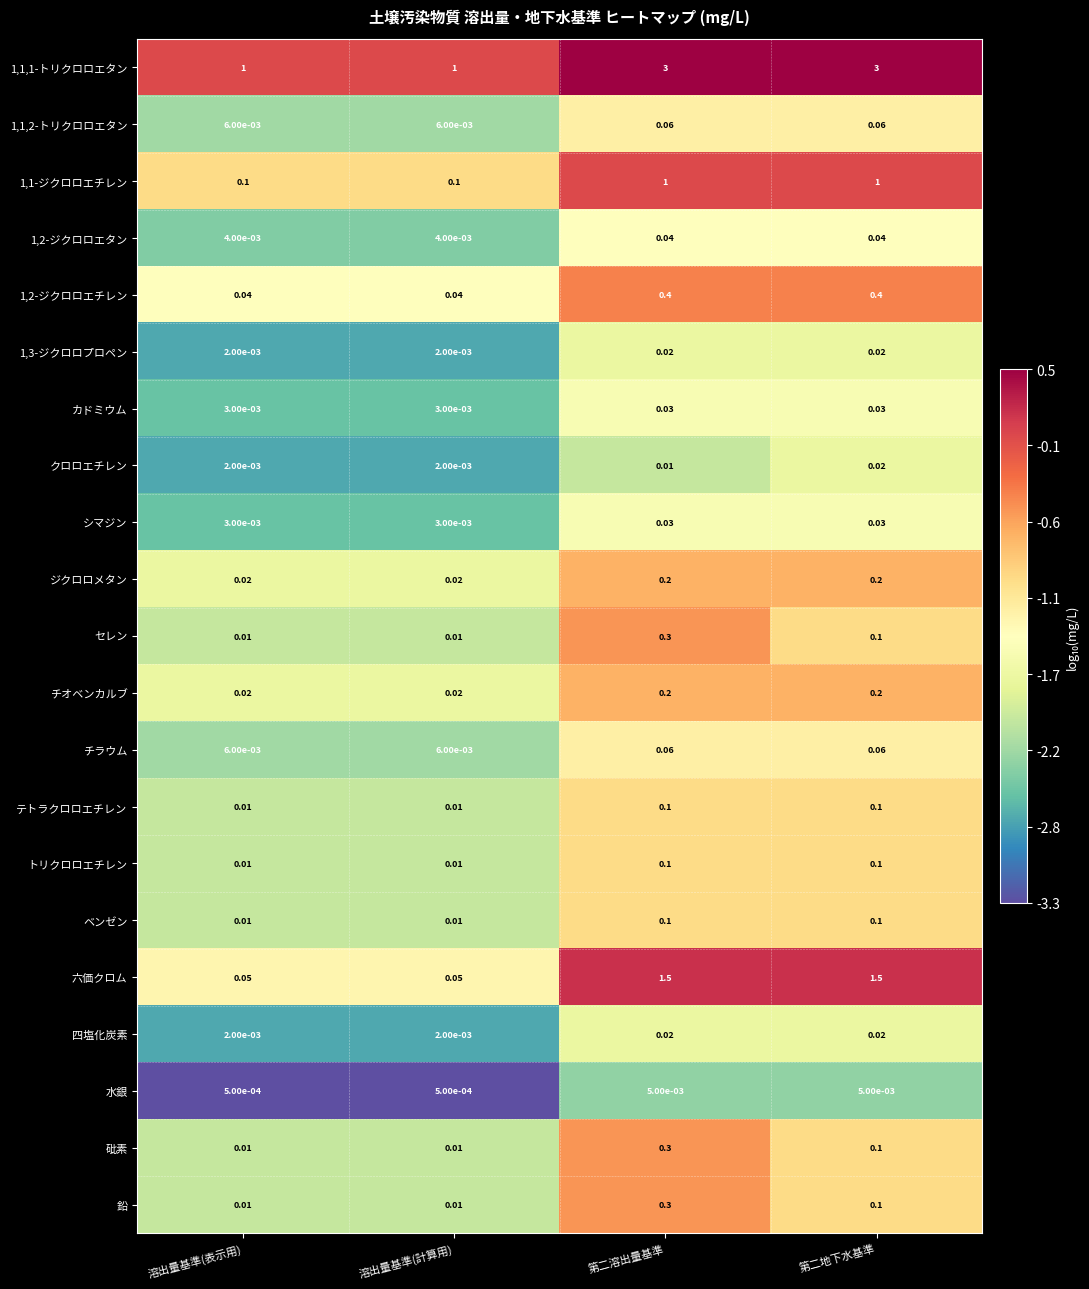

Is the value of 1,1-ジクロロエチレン at 第二溶出量基準 greater than the value of カドミウム at 溶出量基準(表示用)?

Yes